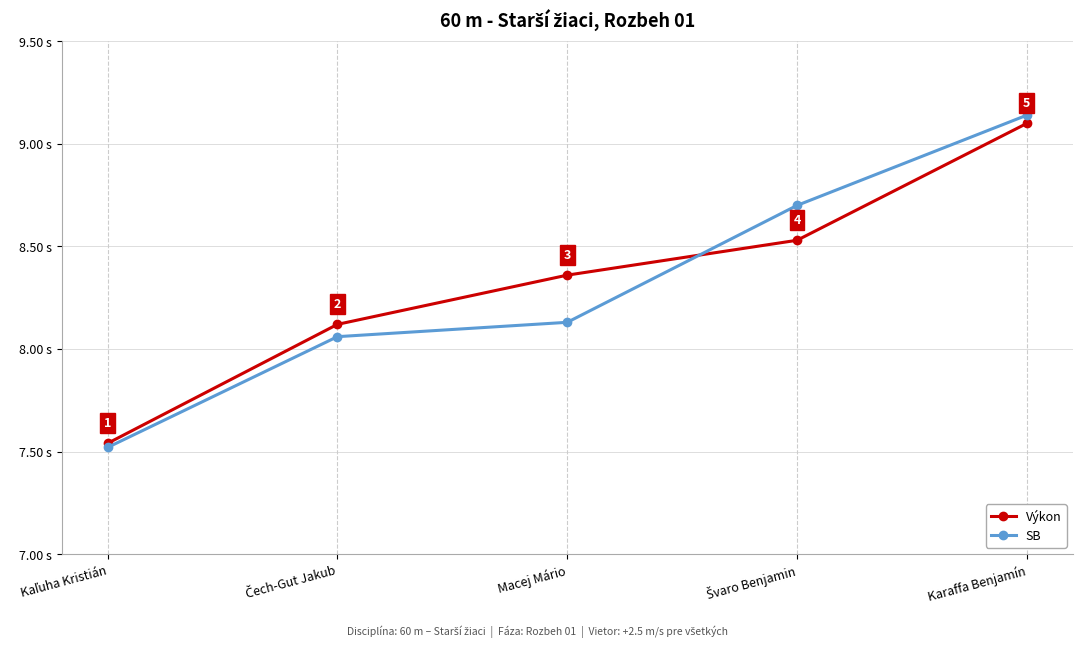

What is the label of the 1st point from the right?

Karaffa Benjamín